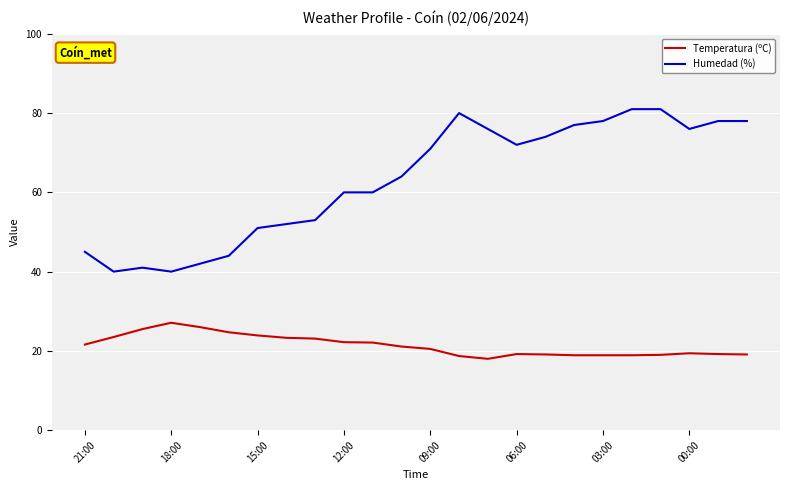

True or false: Temperatura (ºC) has more than 0 points higher than both neighbors.

True